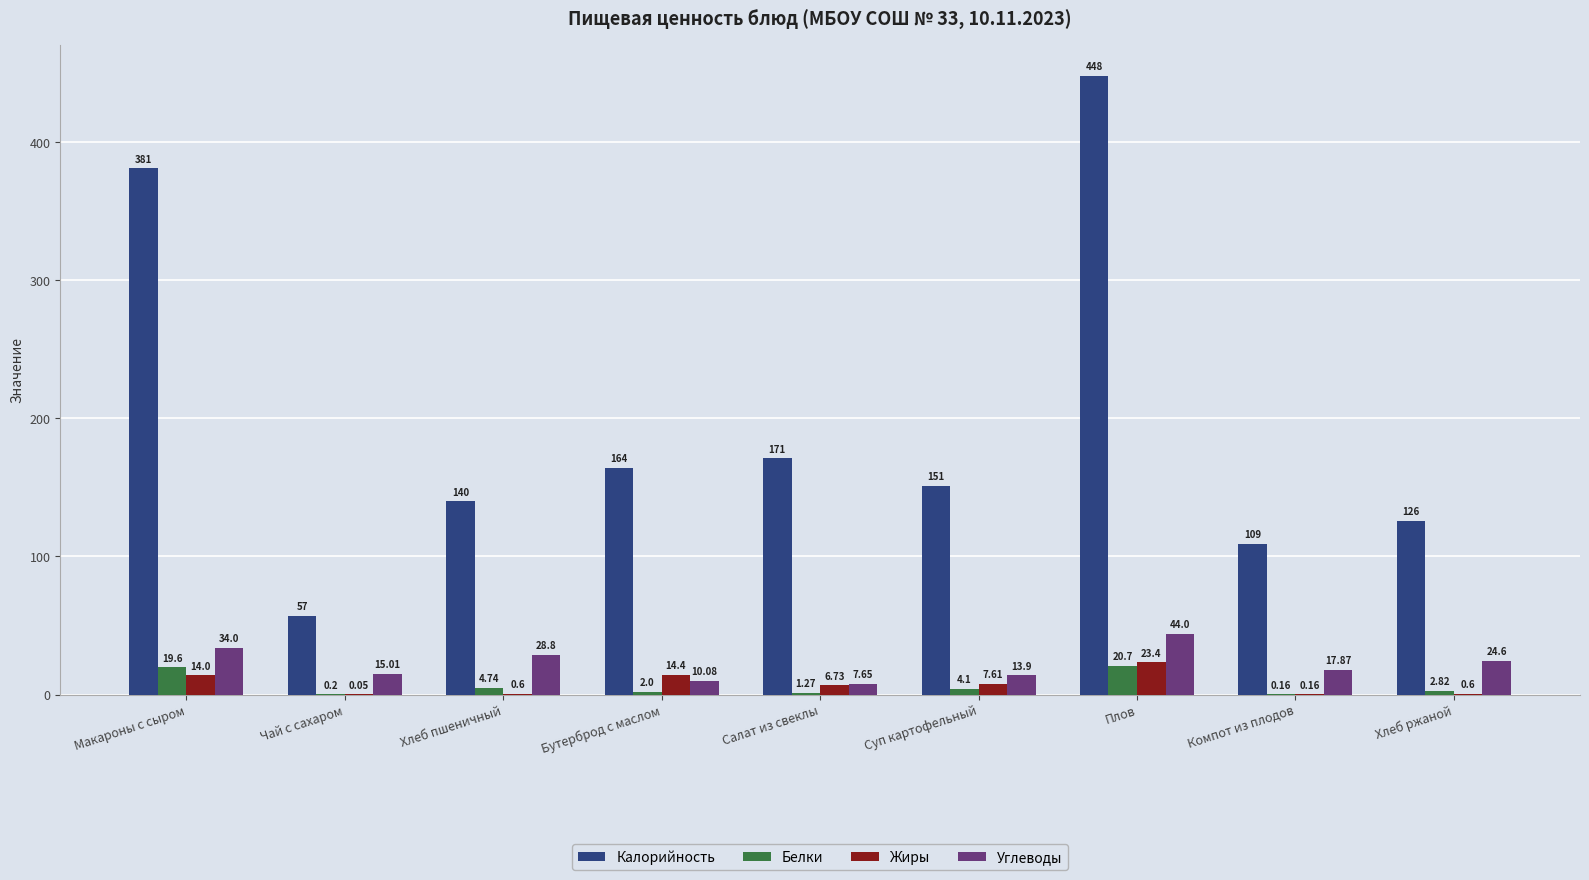

Which series changed the most between Бутерброд с маслом and Хлеб ржаной?

Калорийность